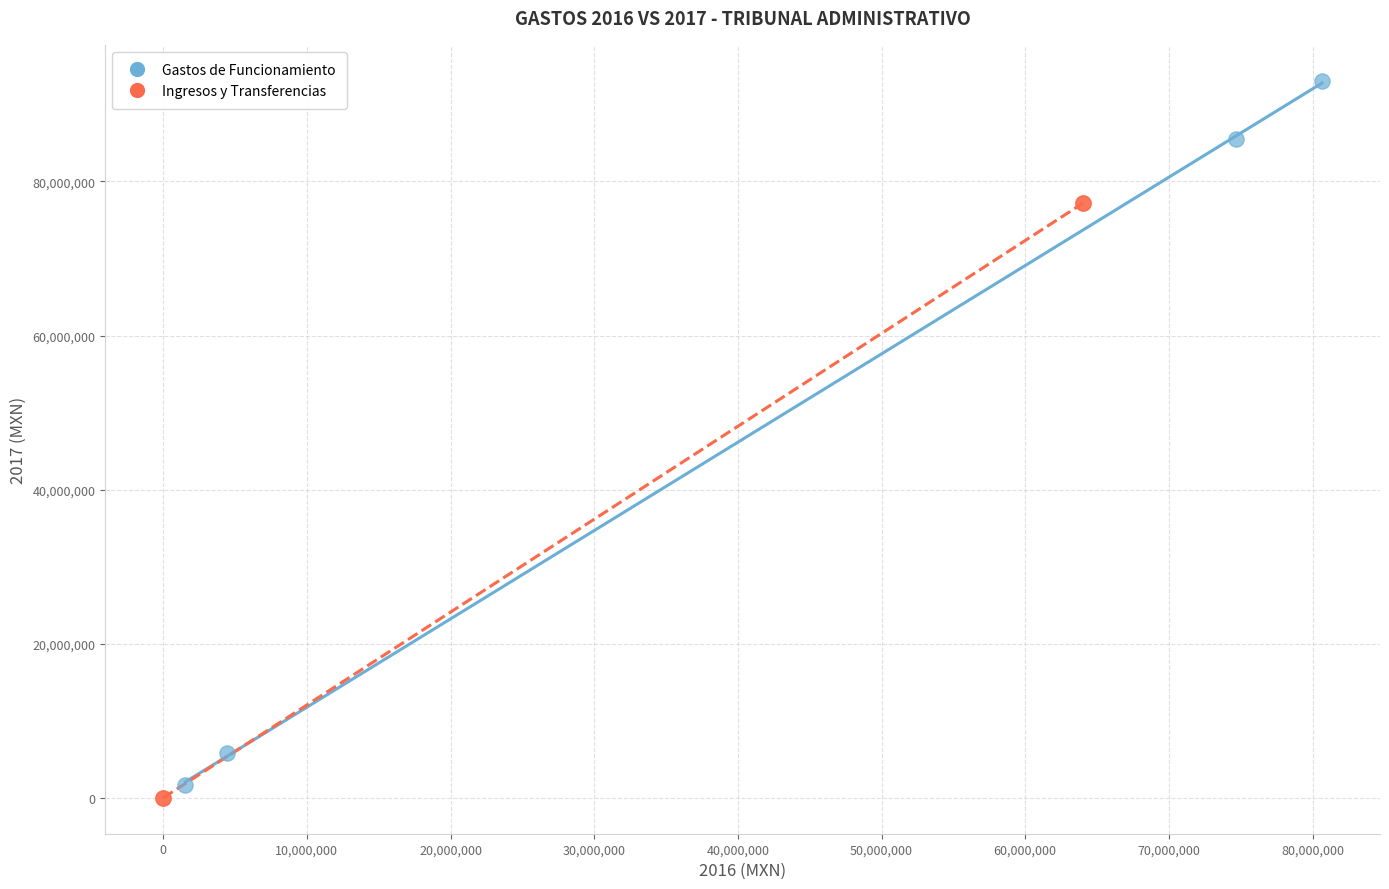

Which series has the largest Y range (max minus min)?

Gastos de Funcionamiento